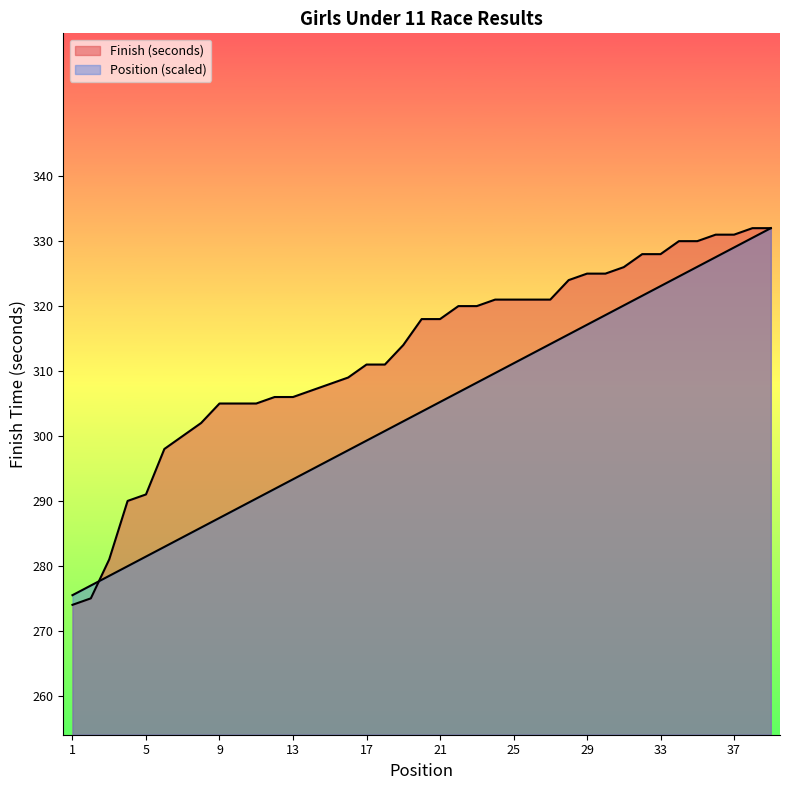

How many lines are shown in the chart?

2